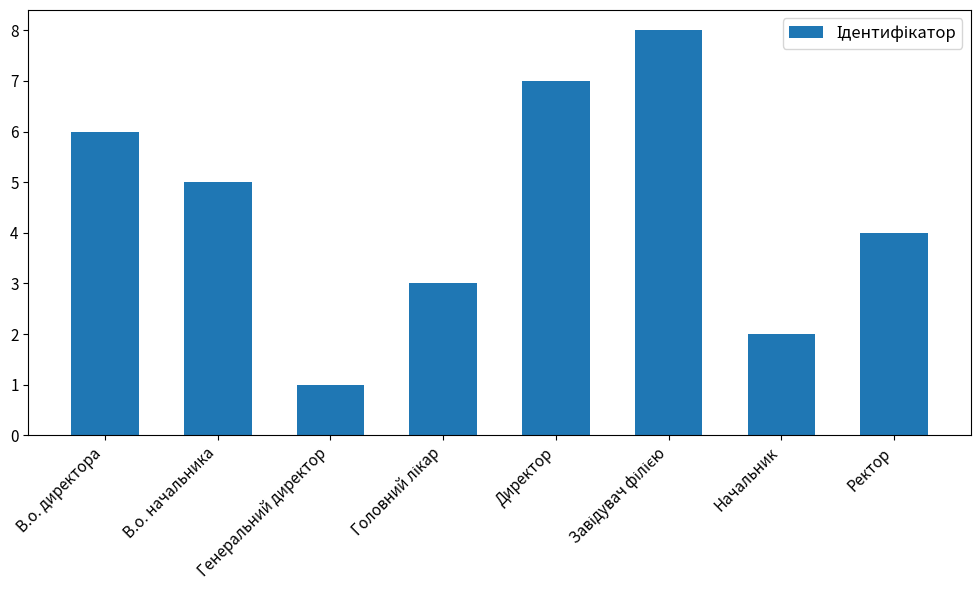

What is the approximate value at Директор?

7